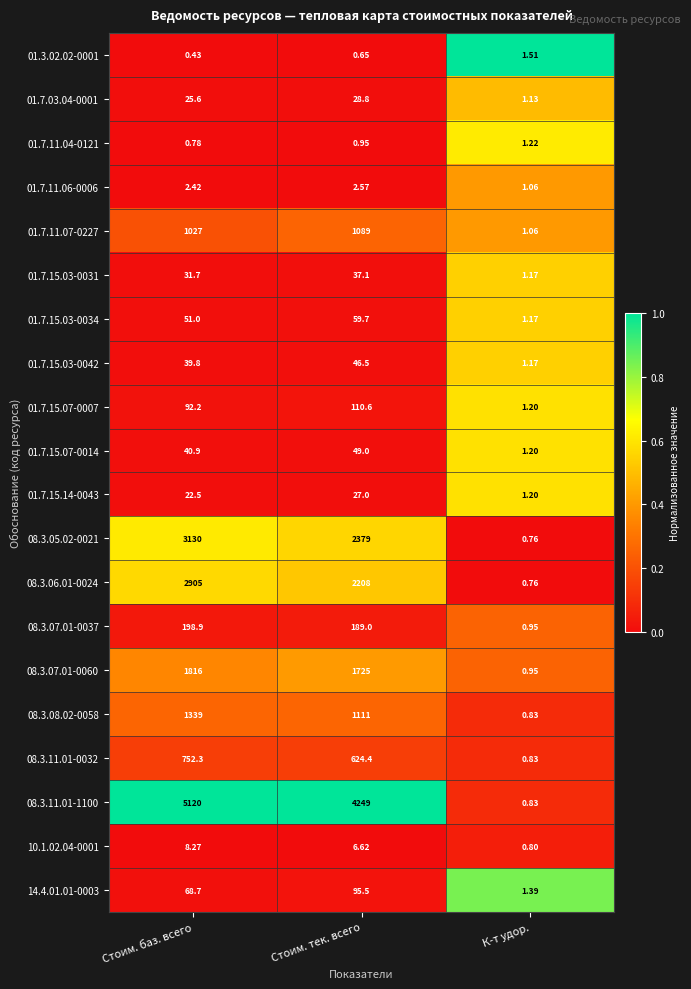

At which category is the sum across all series the highest?

Стоим. баз. всего